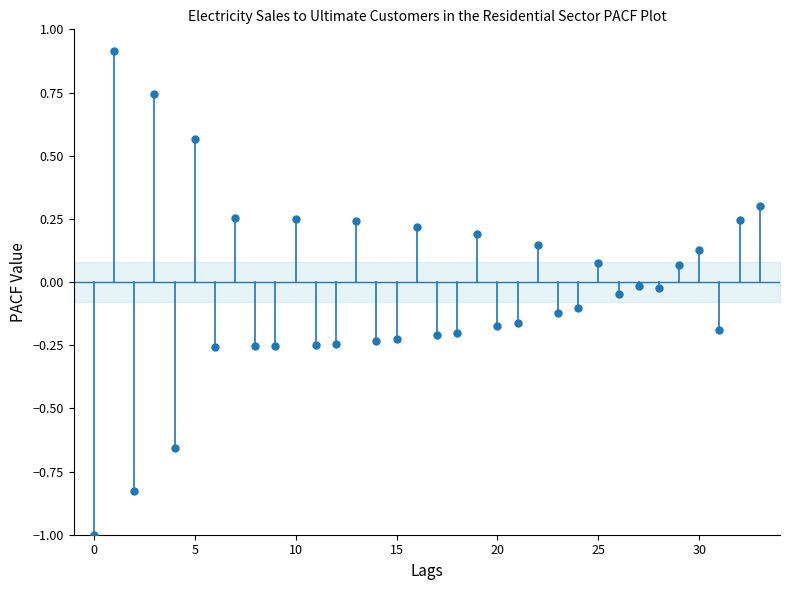

What is the range of Y values (max minus min)?

1.9